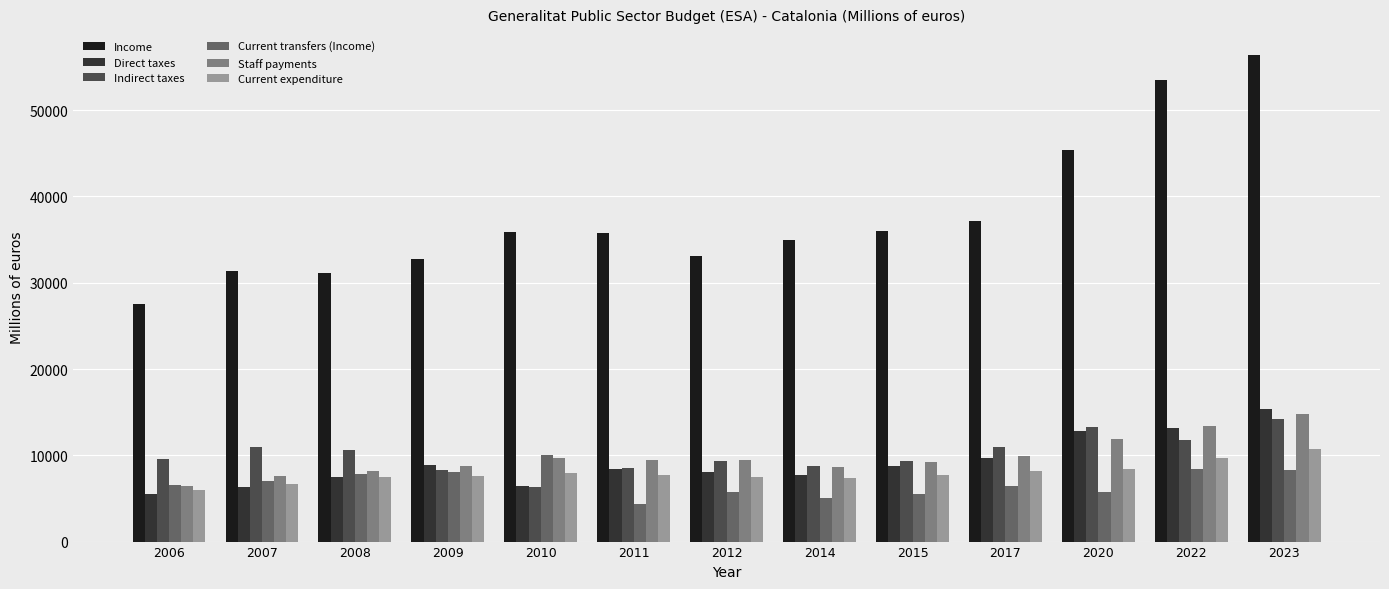

What is the minimum value for Income?

27529.6